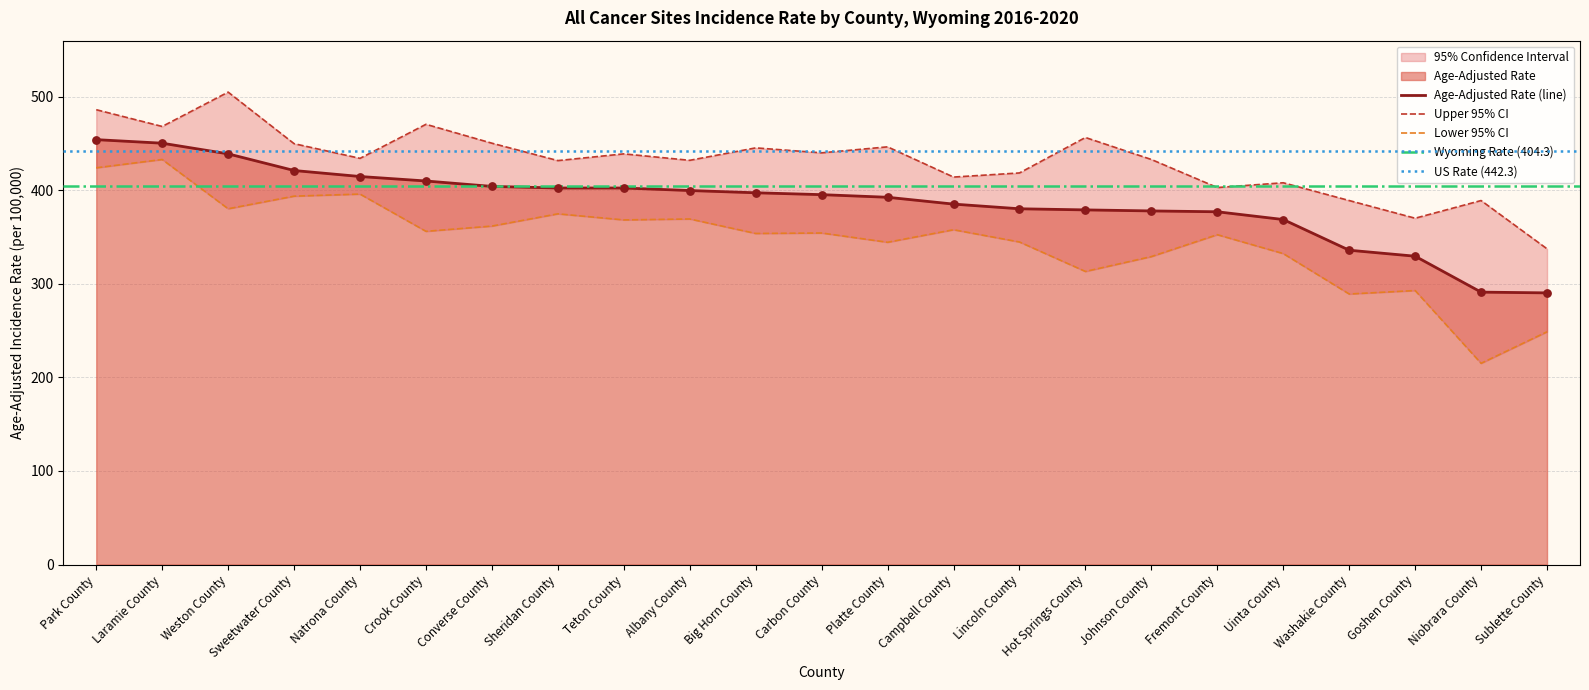

Is the value of Lower 95% CI at Natrona County greater than the value of Upper 95% CI at Sheridan County?

No